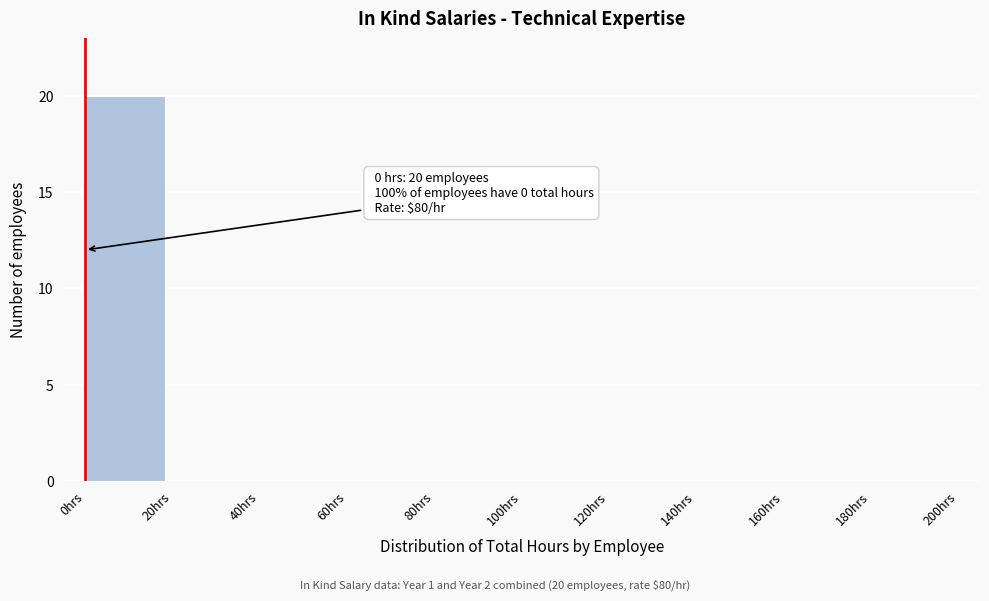

Which range on the x-axis has the tallest bar?

0 to 20